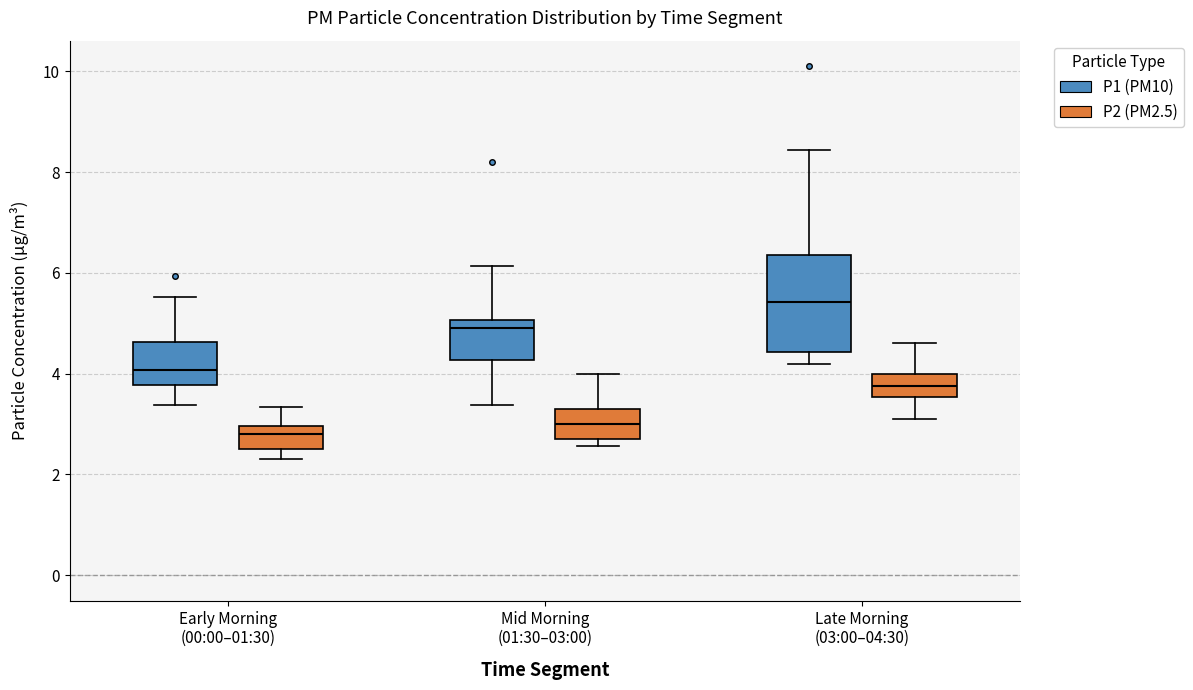

Where is the lower edge of the box for Early Morning (00:00–01:30) (P2 (PM2.5)) on the y-axis? The values are not printed on the chart, so give them approximately, as read against the axis.

2.6